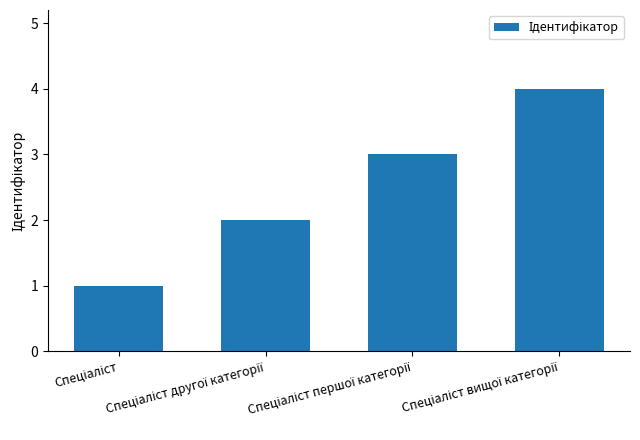

What is the maximum value shown in the chart?

4